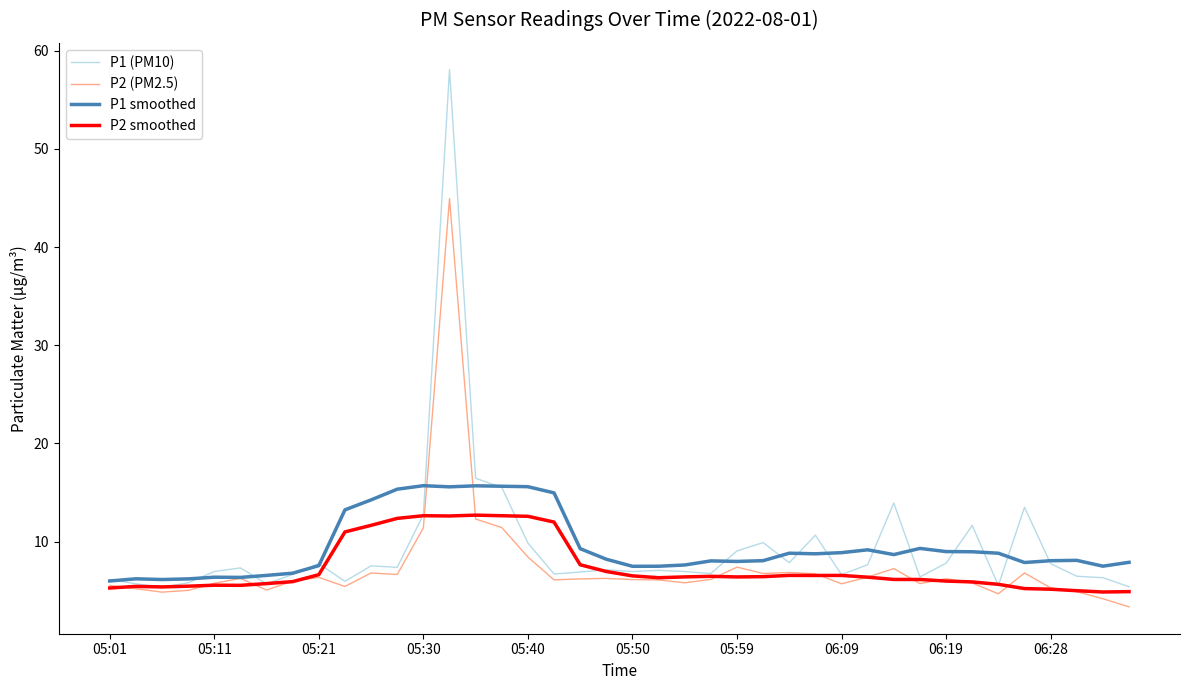

What is the greatest value displayed?

58.1